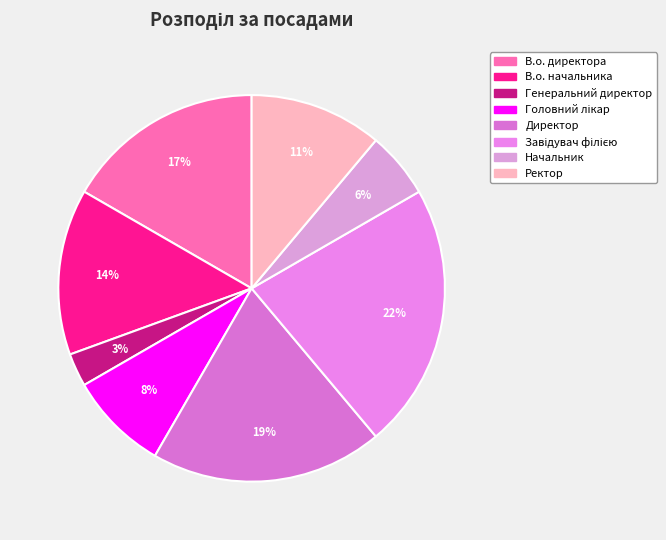

To the nearest percent, what percentage of the pie is Начальник?

6%